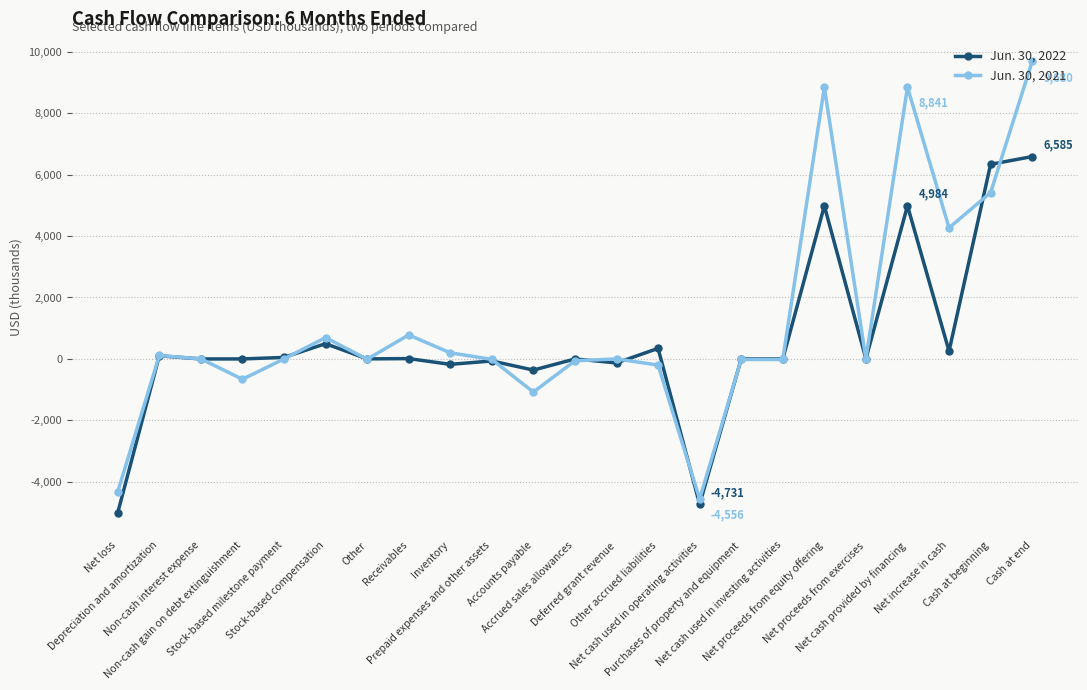

Which series has the largest total across all categories?

Jun. 30, 2021